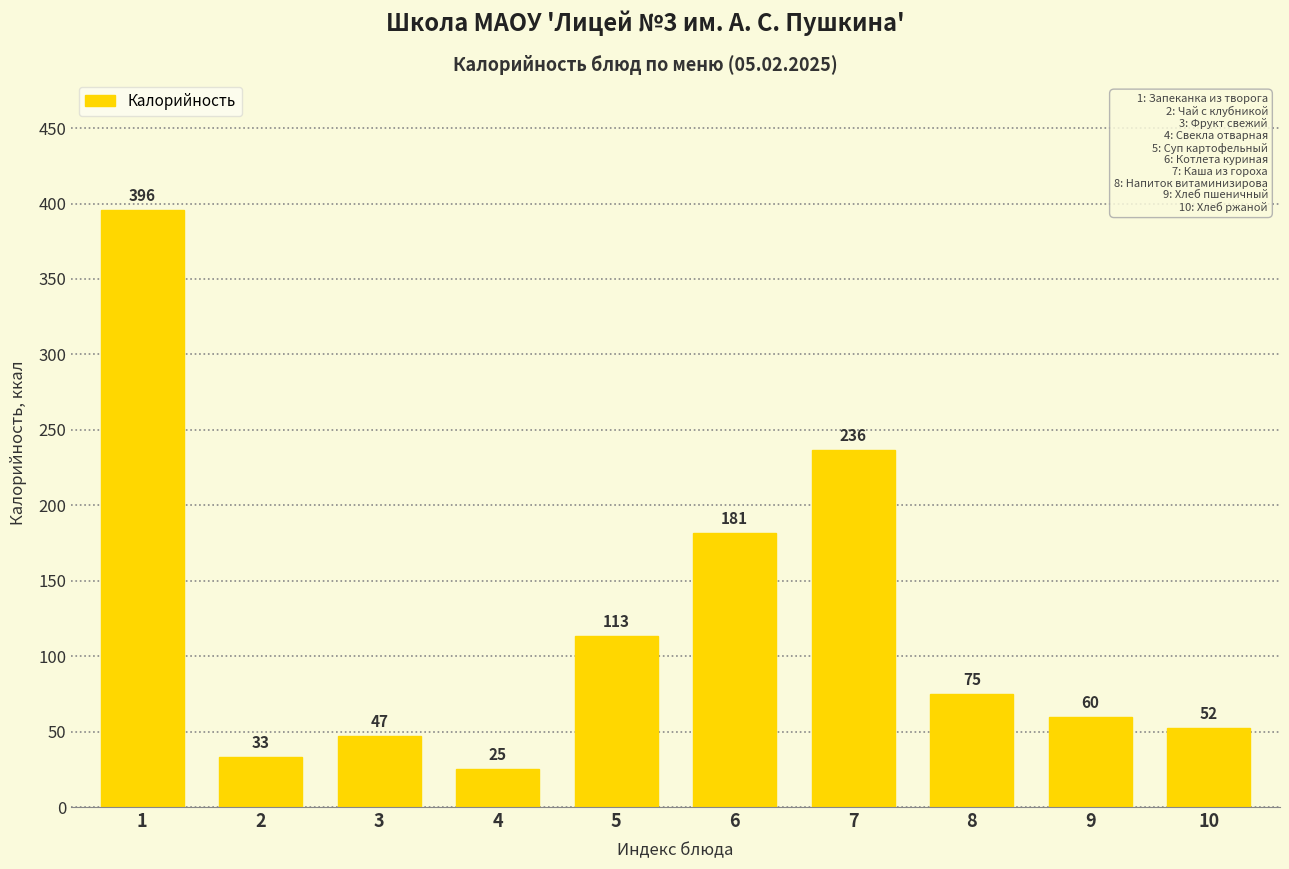

True or false: the data shows 175.2 at 5.

False